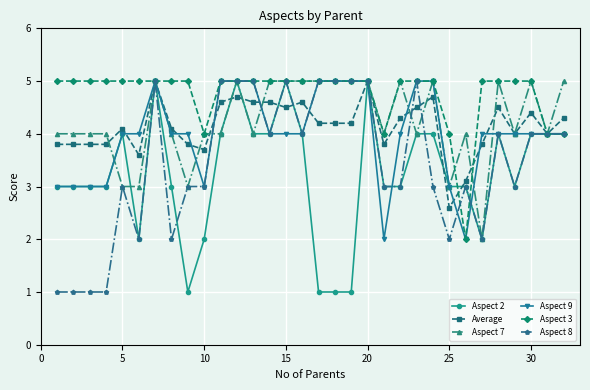

Which series has the largest total across all categories?

Aspect 3